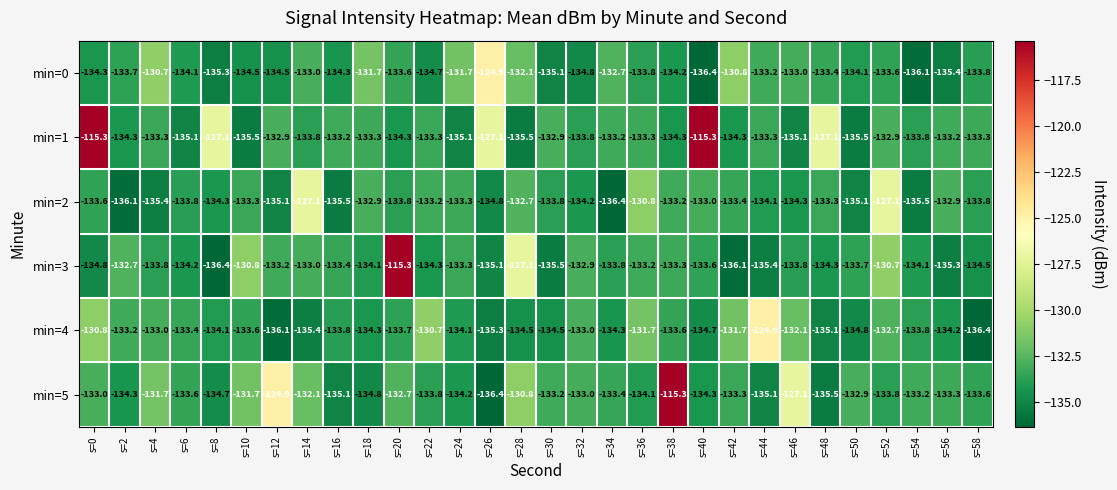

What is the lowest value of the min=2 series?

-136.4